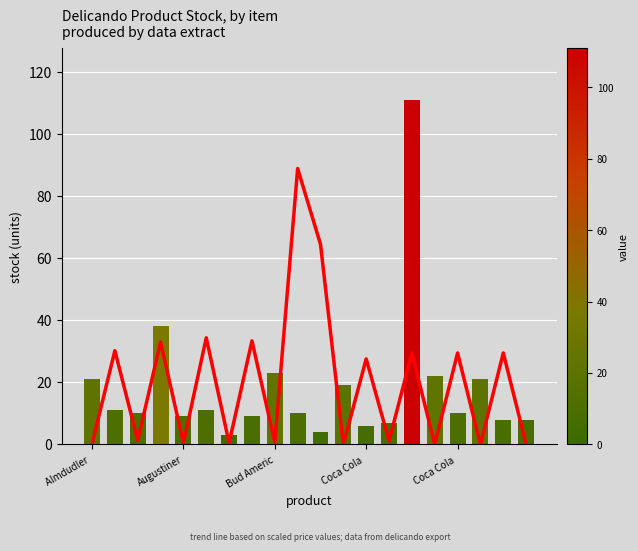

How many bars are there in total?

20